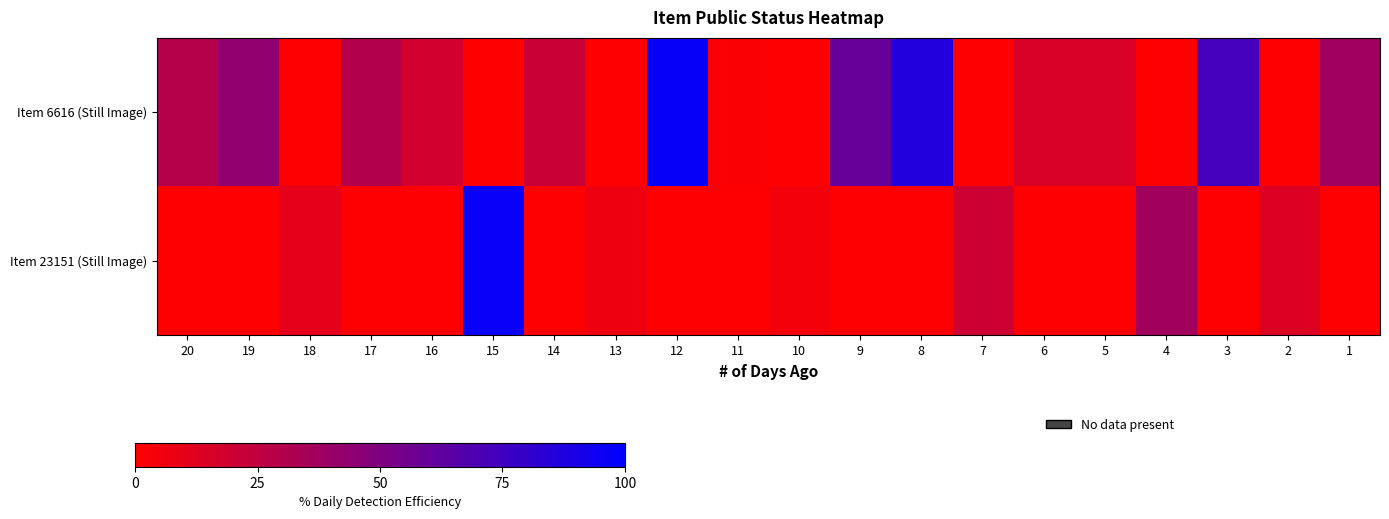

List the series in order of their overall mean, highest first.

Item 6616 (Still Image), Item 23151 (Still Image)